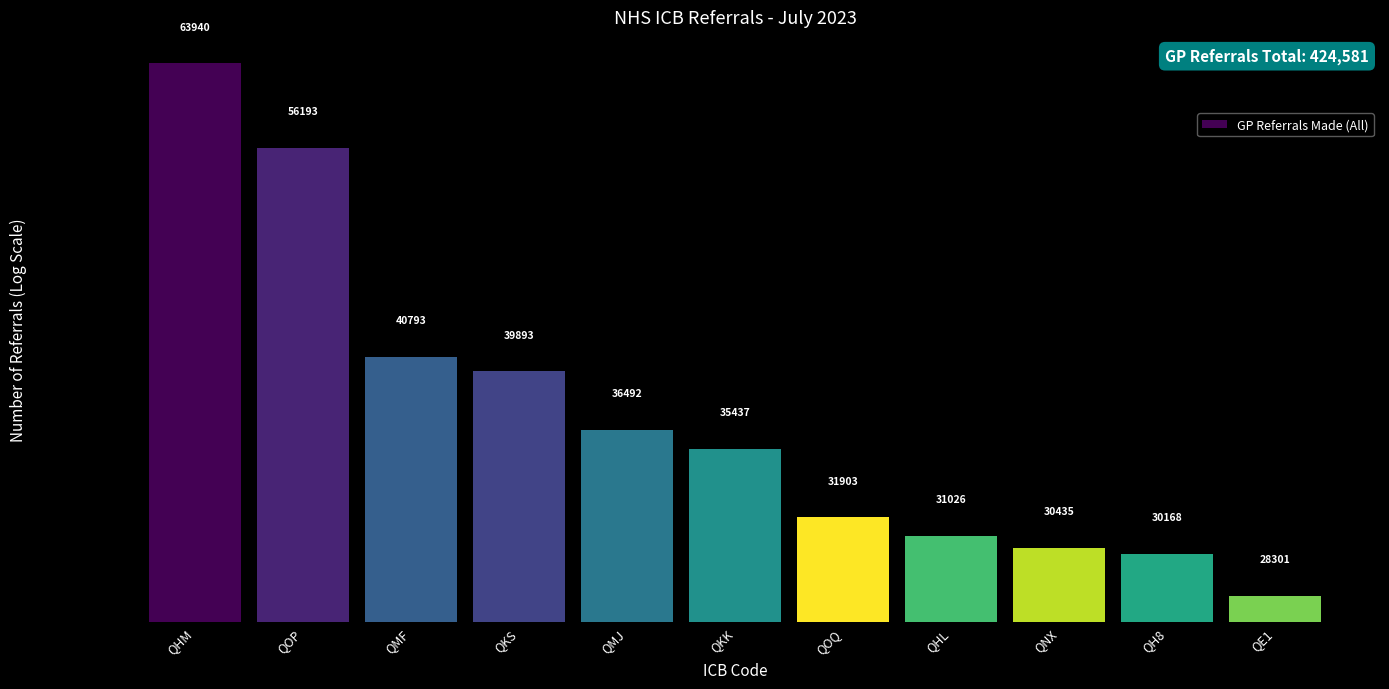

How many bars are there in total?

11